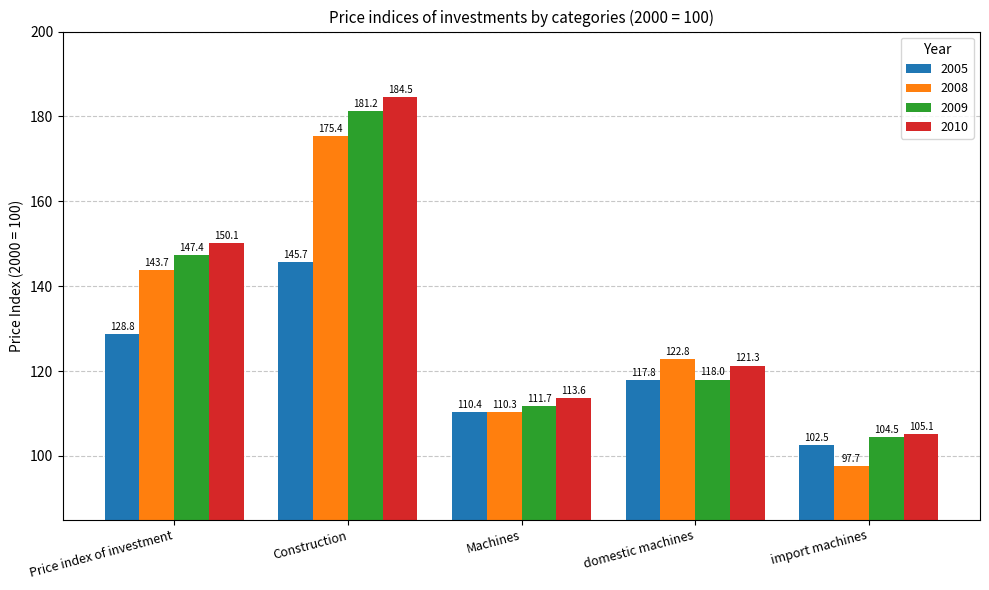

Count the number of categories in the chart.

5